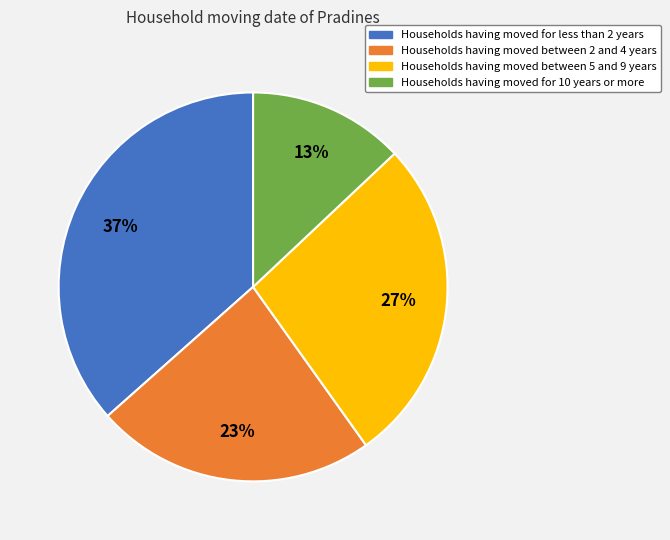

To the nearest percent, what is the average slice percentage?

25%